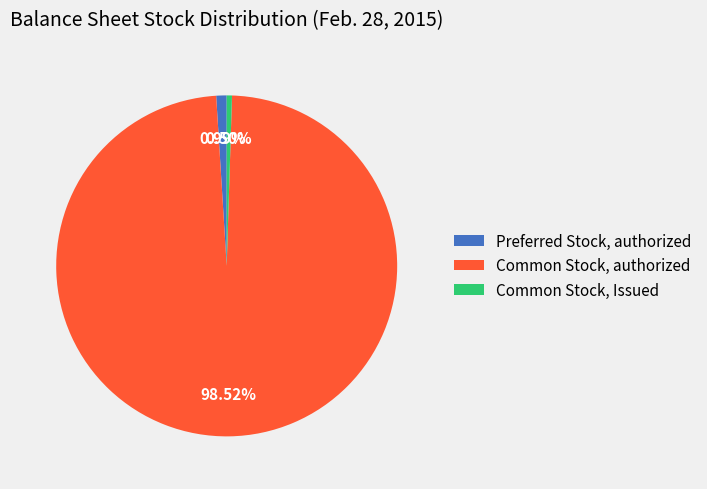

To the nearest percent, what is the difference between the largest and smallest slice percentages?

98%